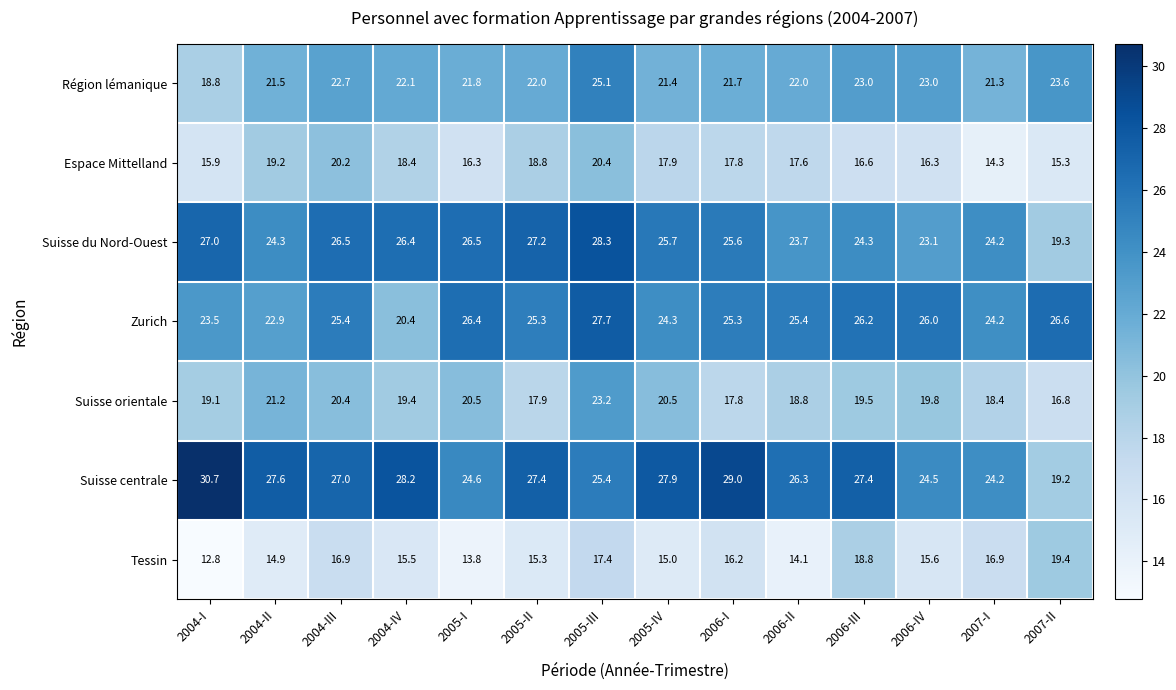

Rank the series at 2007-II from lowest to highest value.

Espace Mittelland, Suisse orientale, Suisse centrale, Suisse du Nord-Ouest, Tessin, Région lémanique, Zurich